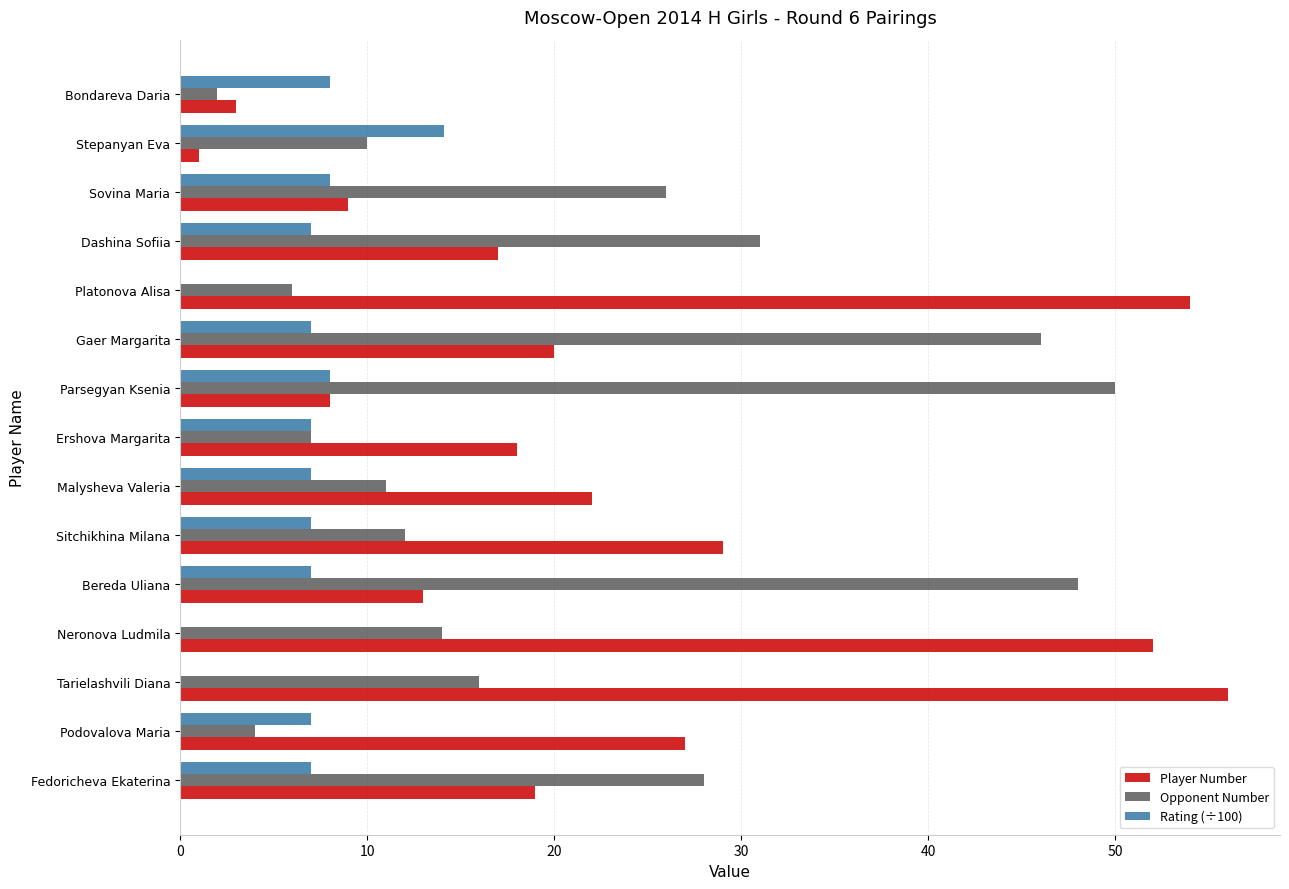

What is the sum of all Rating (÷100) values?

94.1